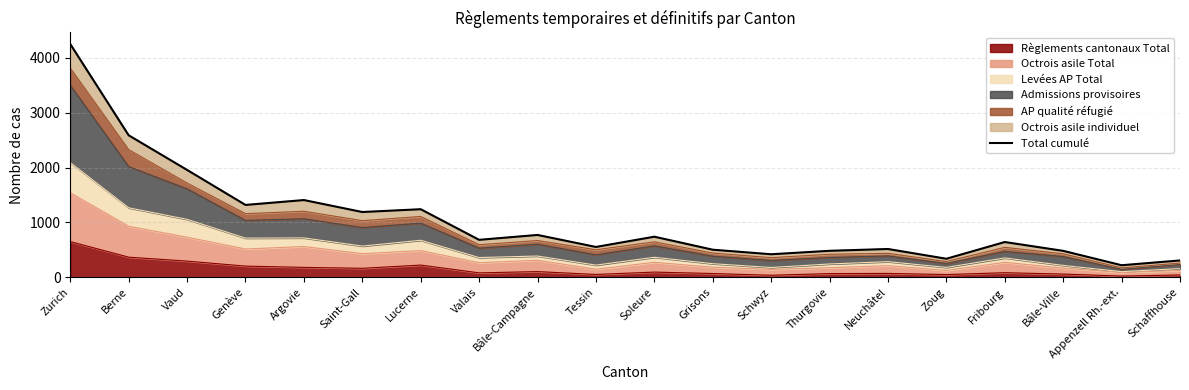

Does the chart display data point markers on the line(s)?

No